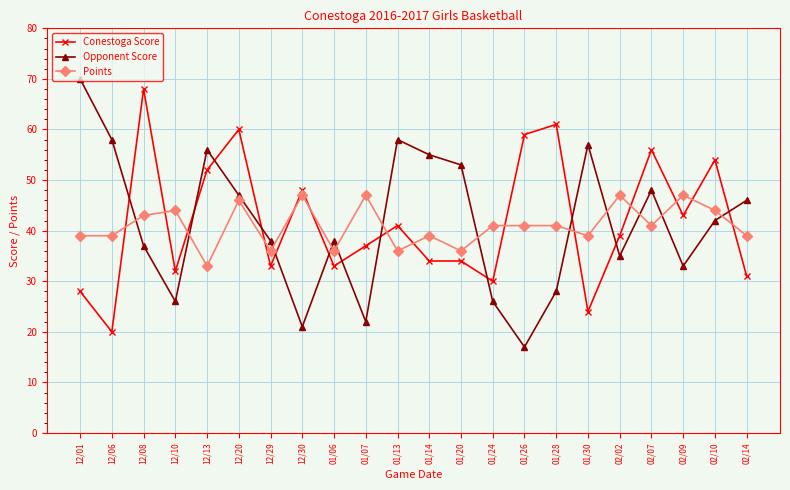

Is it true that Points equals 23 at 01/14?

False